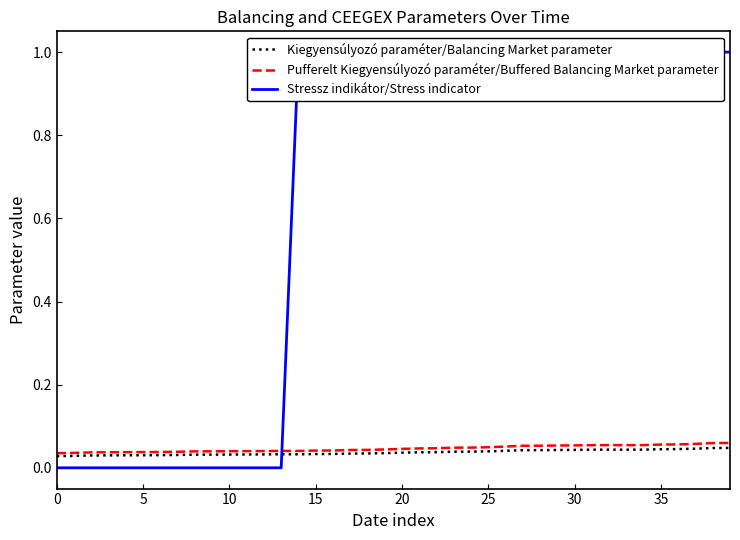

What is the label of the 21st point from the left?

20